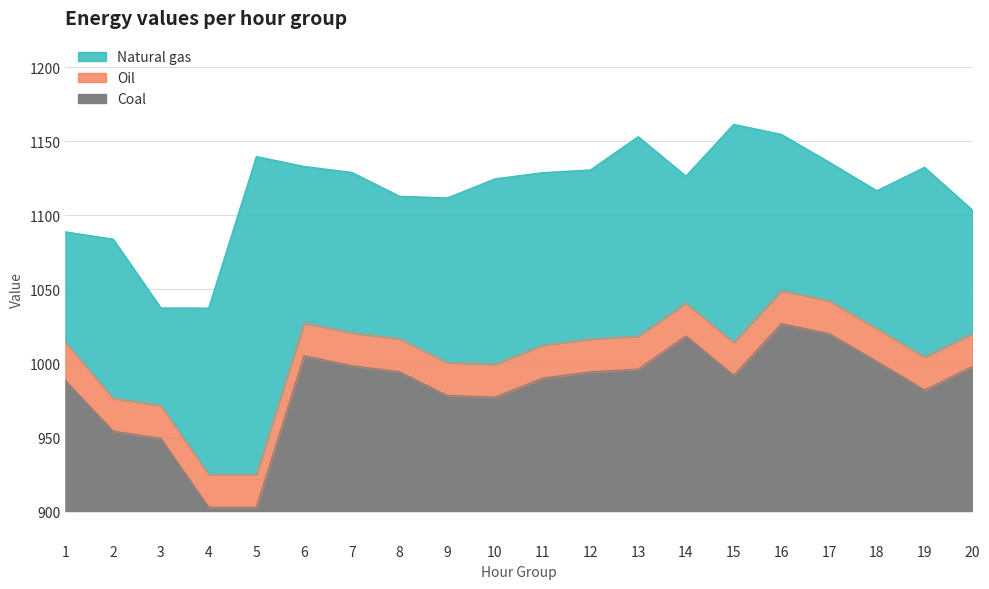

Where is the first local minimum for col_2?

5